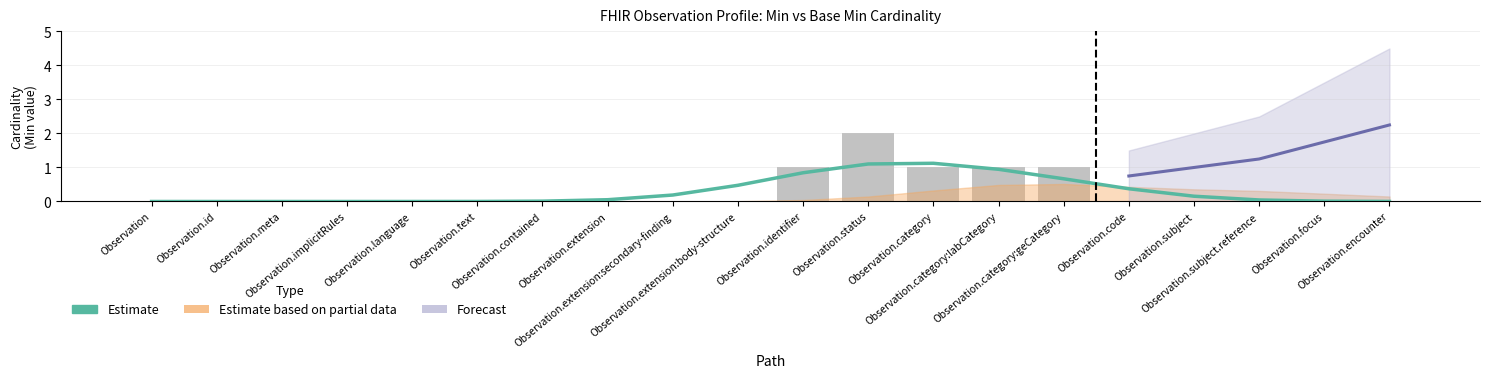

What position from the right is Observation.subject?

4